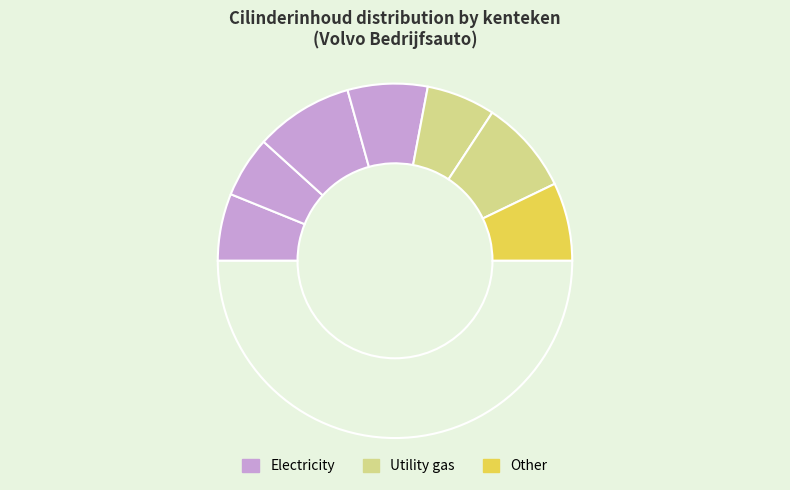

To the nearest percent, what is the average slice percentage?

14%